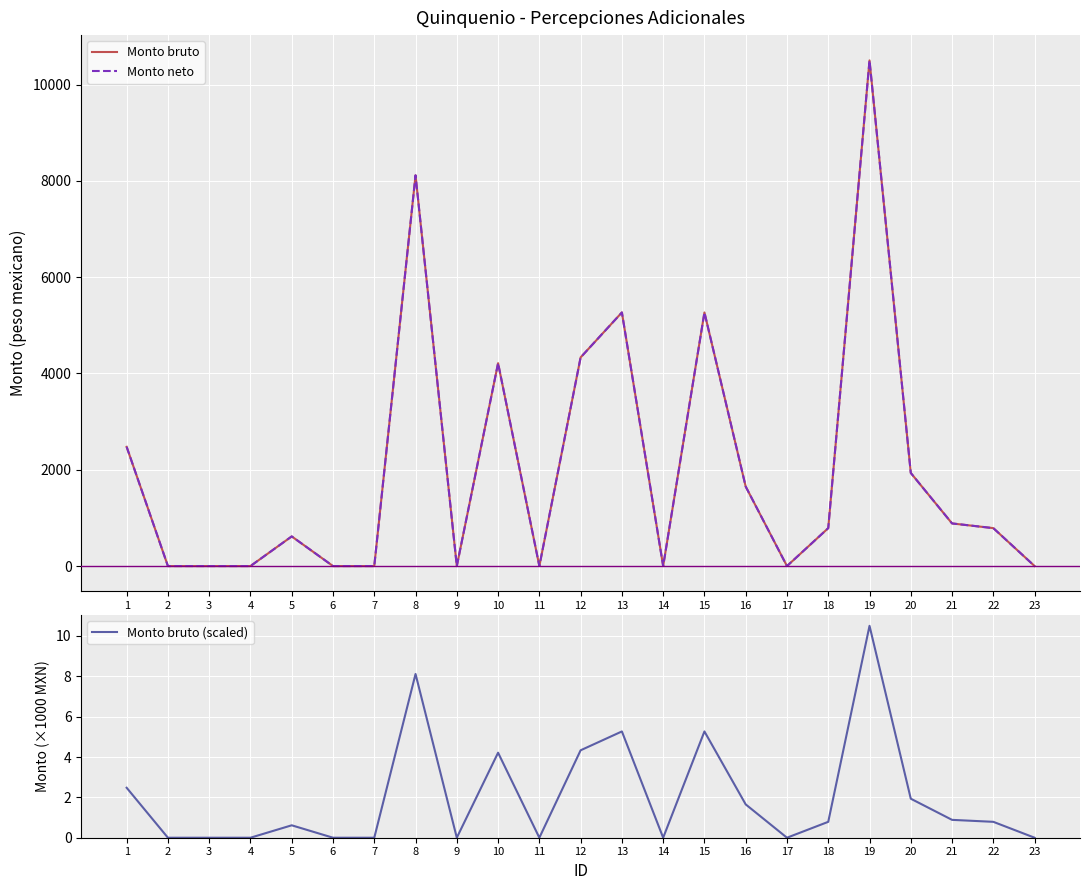

True or false: Monto neto has more than 1 points higher than both neighbors.

True